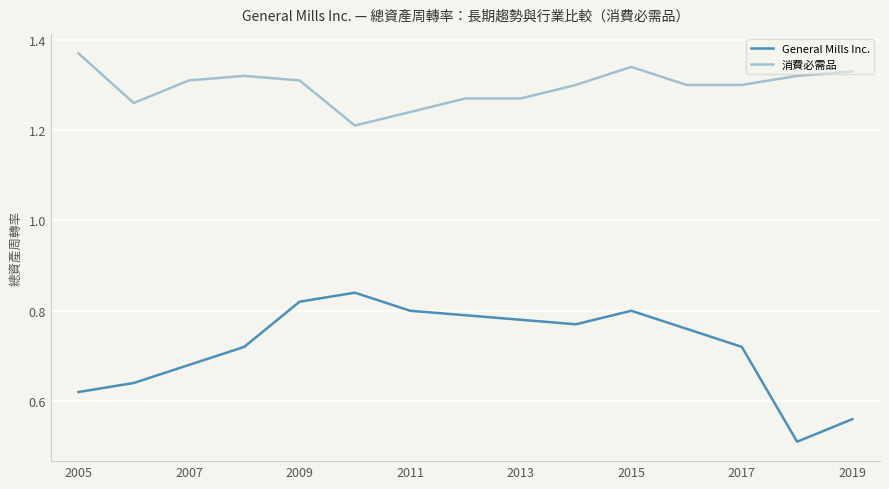

True or false: 消費必需品 and General Mills Inc. cross at least once.

False